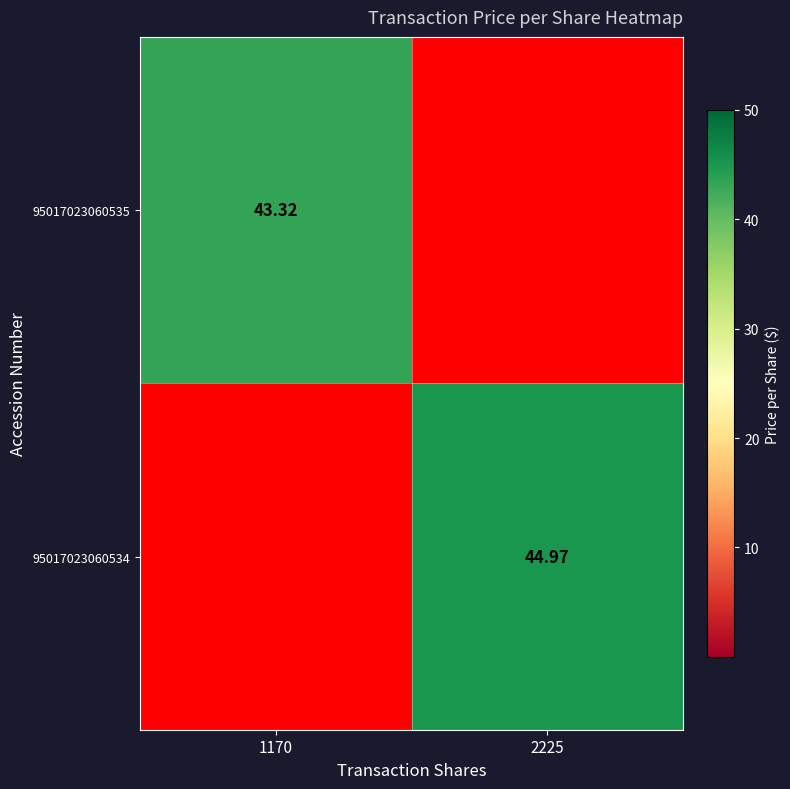

Is the value of 95017023060535 at 1170 greater than the value of 95017023060534 at 2225?

No